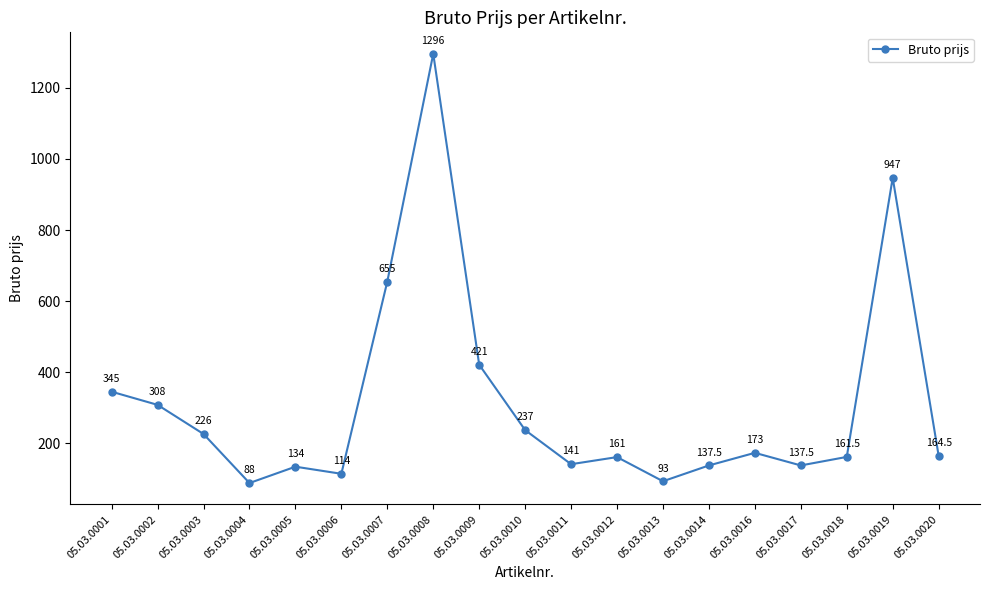

What value does the data have at 05.03.0009?

421.0